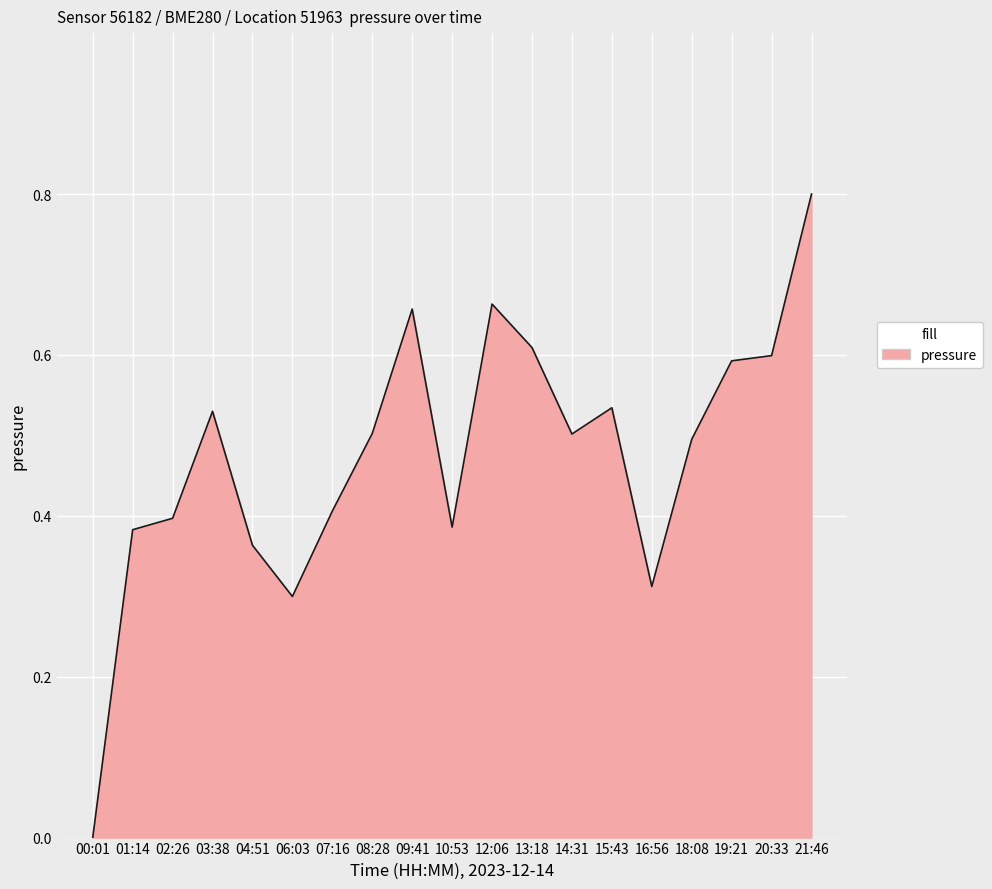

What is the greatest value displayed?

0.8